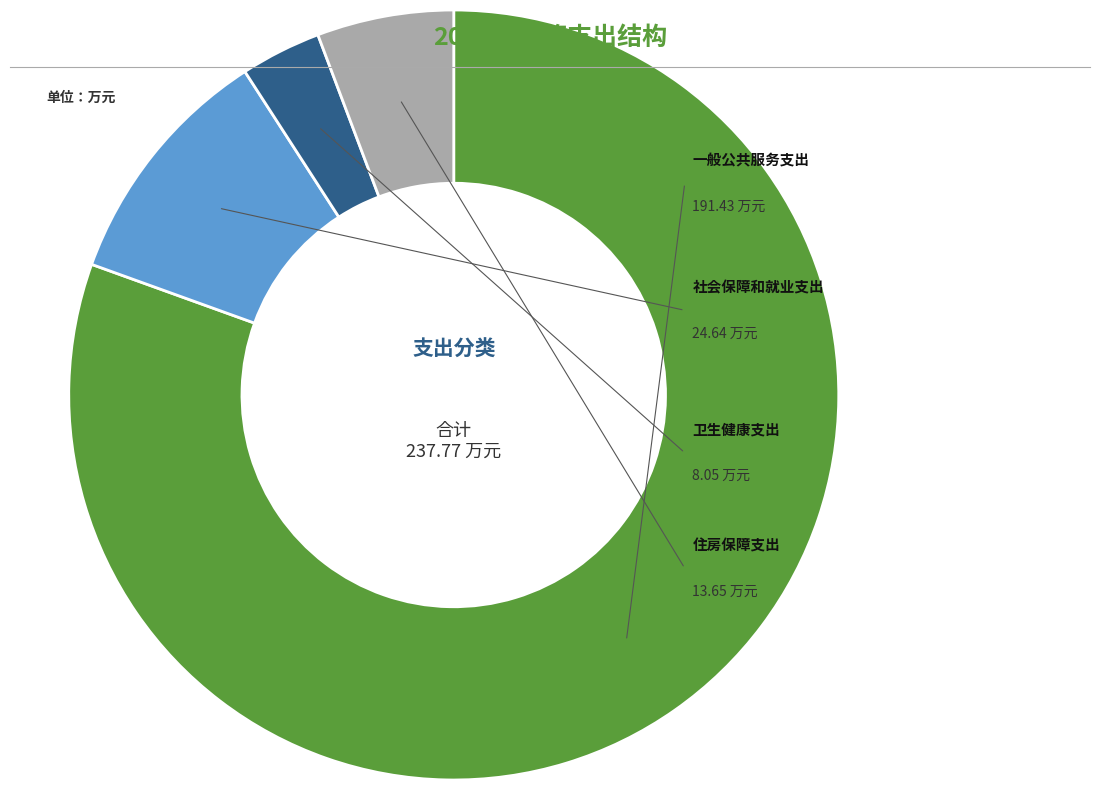

Does any single category account for the majority?

Yes